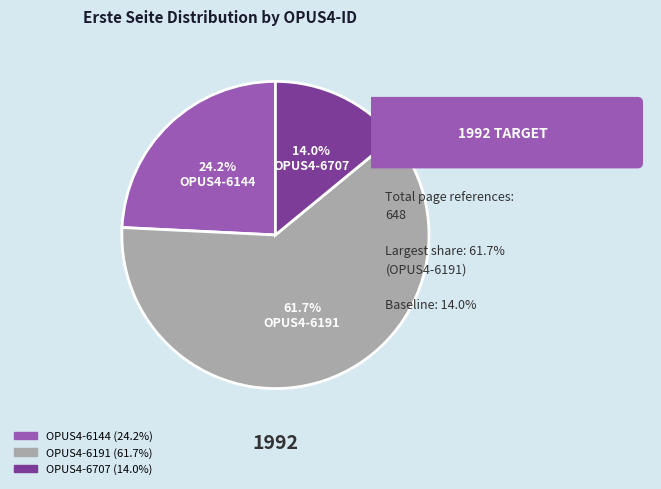

Rank the categories by value from lowest to highest.

OPUS4-6707, OPUS4-6144, OPUS4-6191